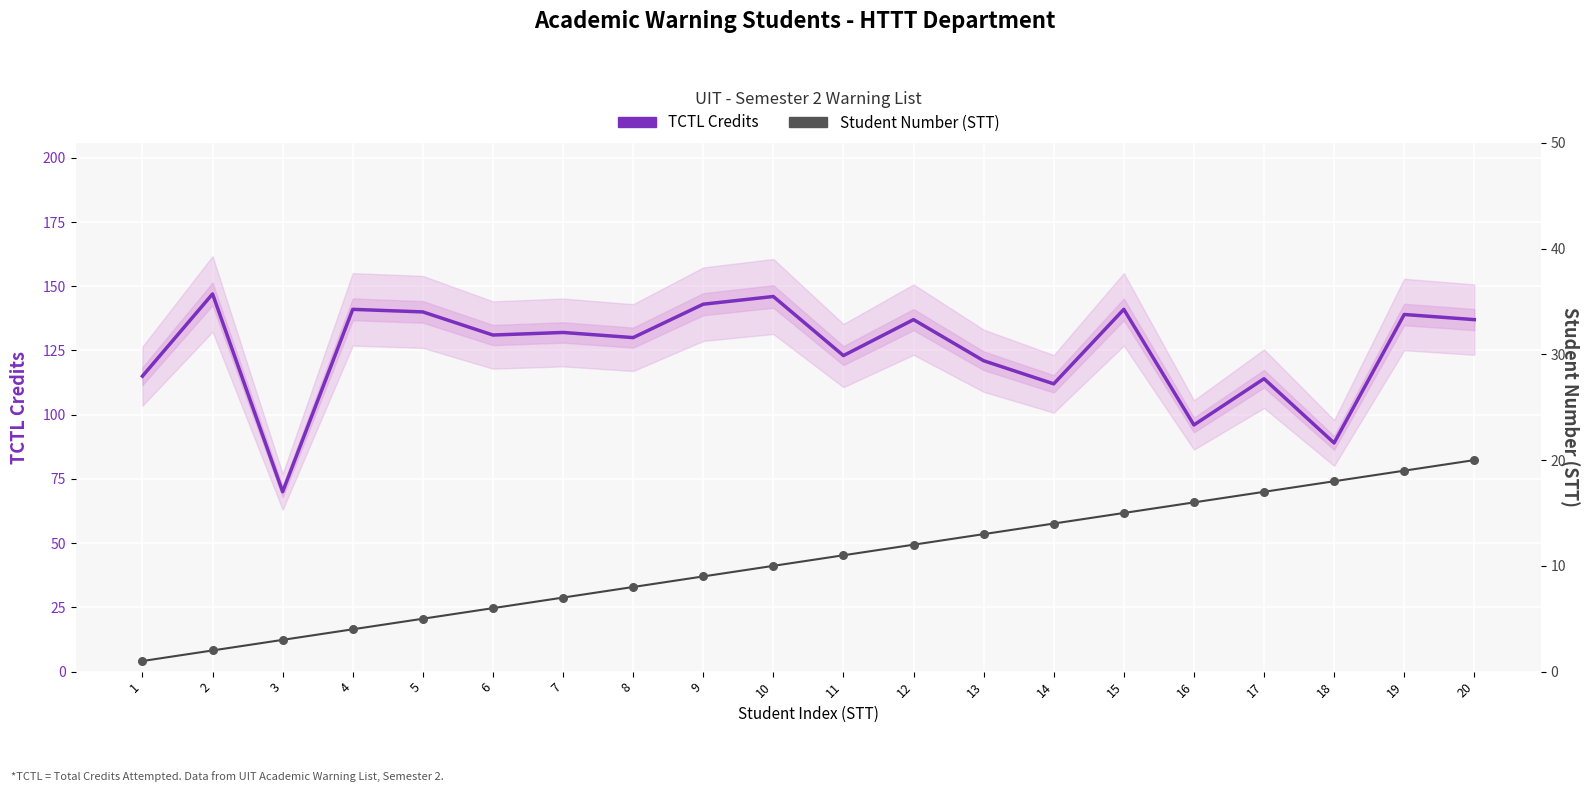

At how many categories does at least one series exceed 28?

20